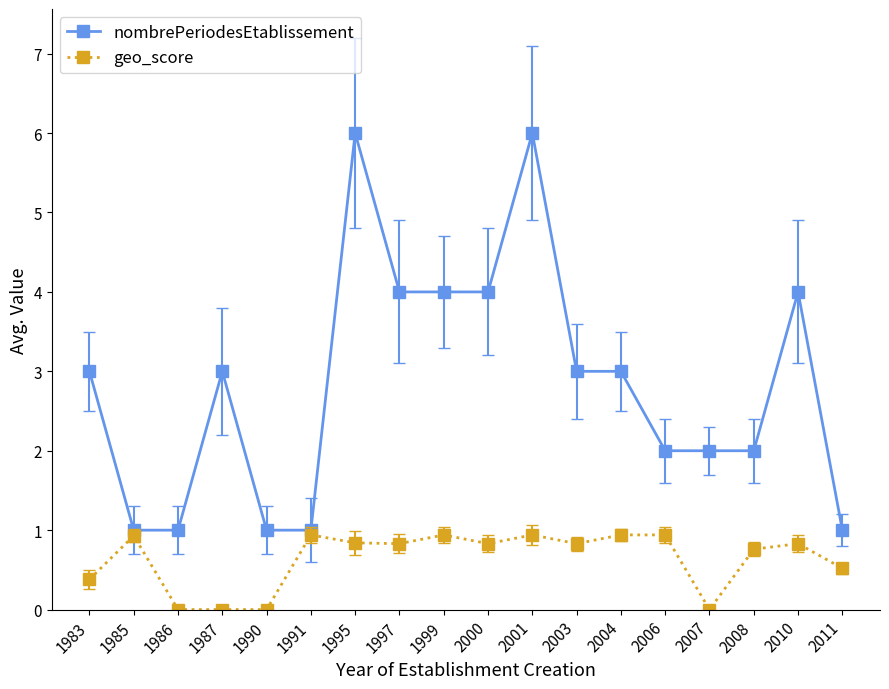

At how many categories does at least one series exceed 0?

18